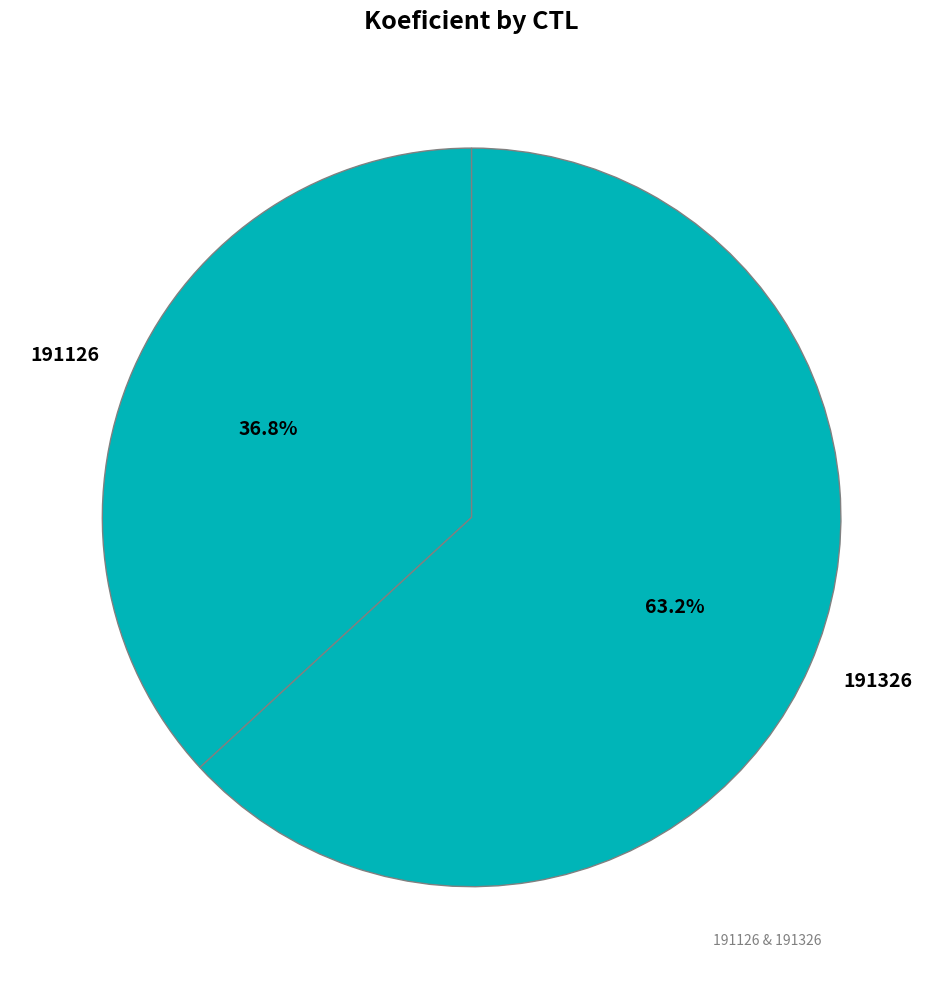

To the nearest percent, what portion does 191326 represent?

63%